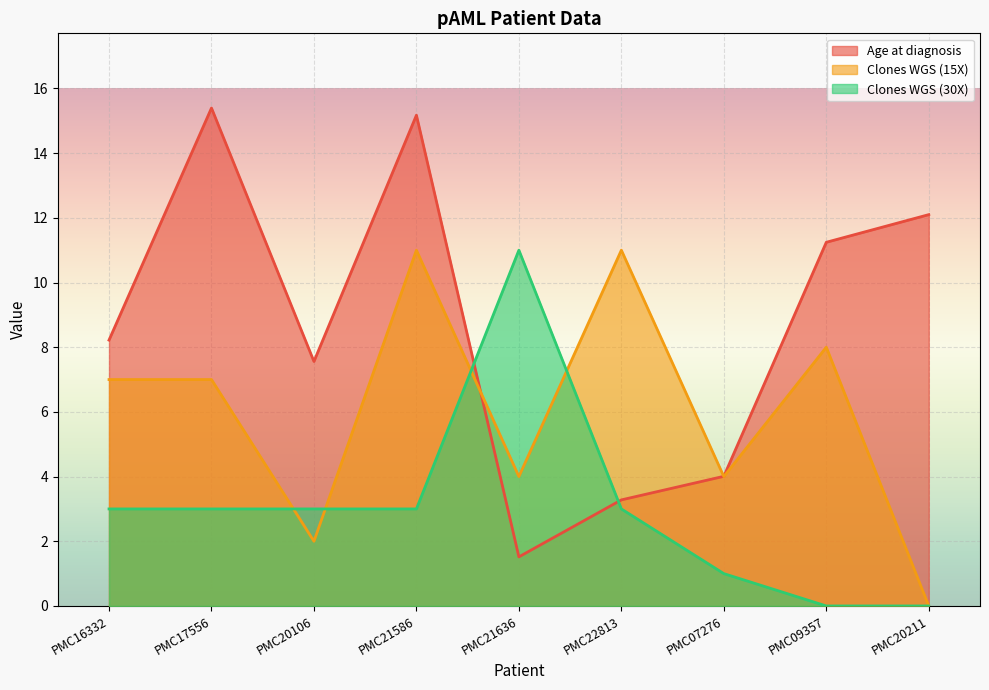

What is the difference between the highest and lowest values at PMC07276?

3.0